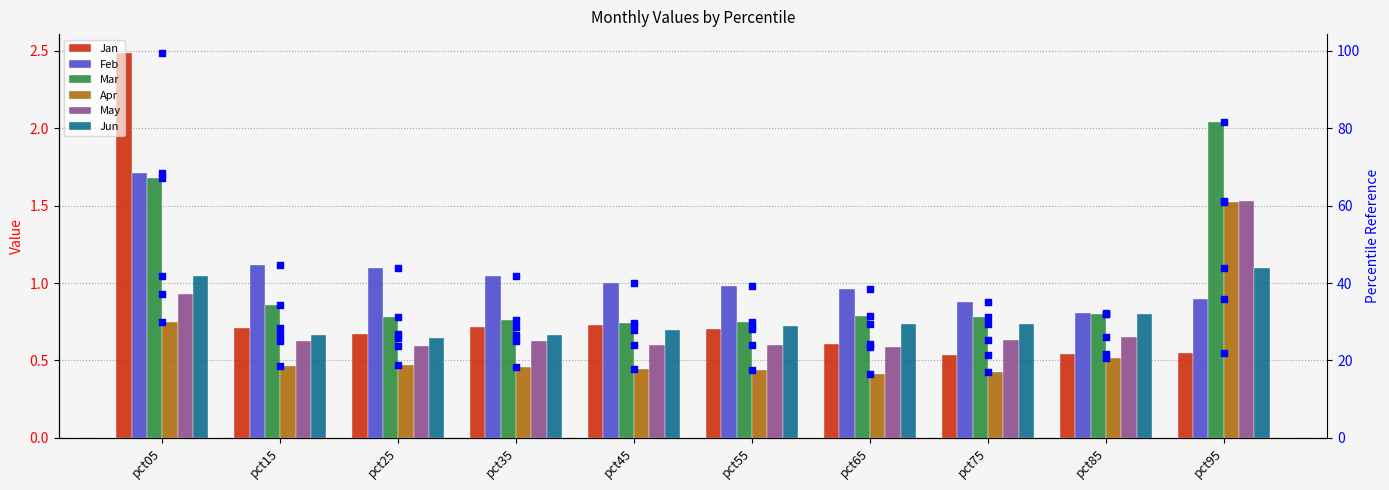

What is the total value across all series at pct05?

201.4